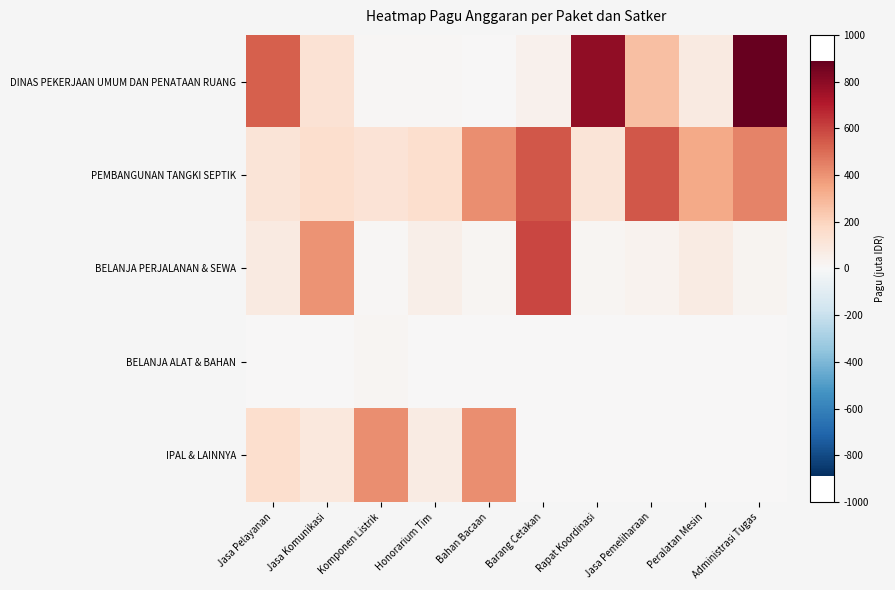

At Jasa Pemeliharaan, list the series in order from largest to smallest.

PEMBANGUNAN TANGKI SEPTIK, DINAS PEKERJAAN UMUM DAN PENATAAN RUANG, BELANJA PERJALANAN & SEWA, BELANJA ALAT & BAHAN, IPAL & LAINNYA